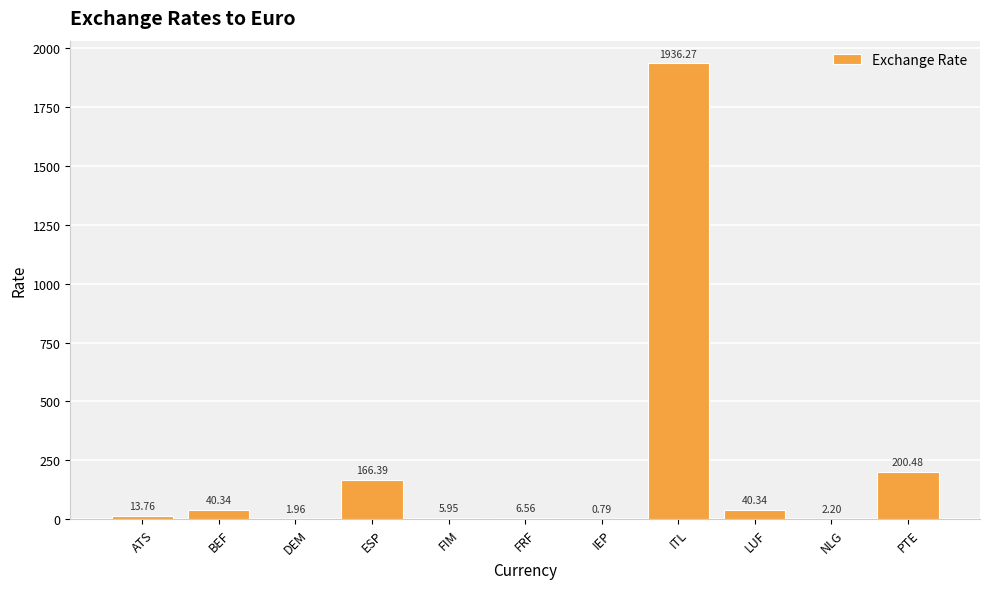

What is the sum of the values at ESP and FIM?

172.3